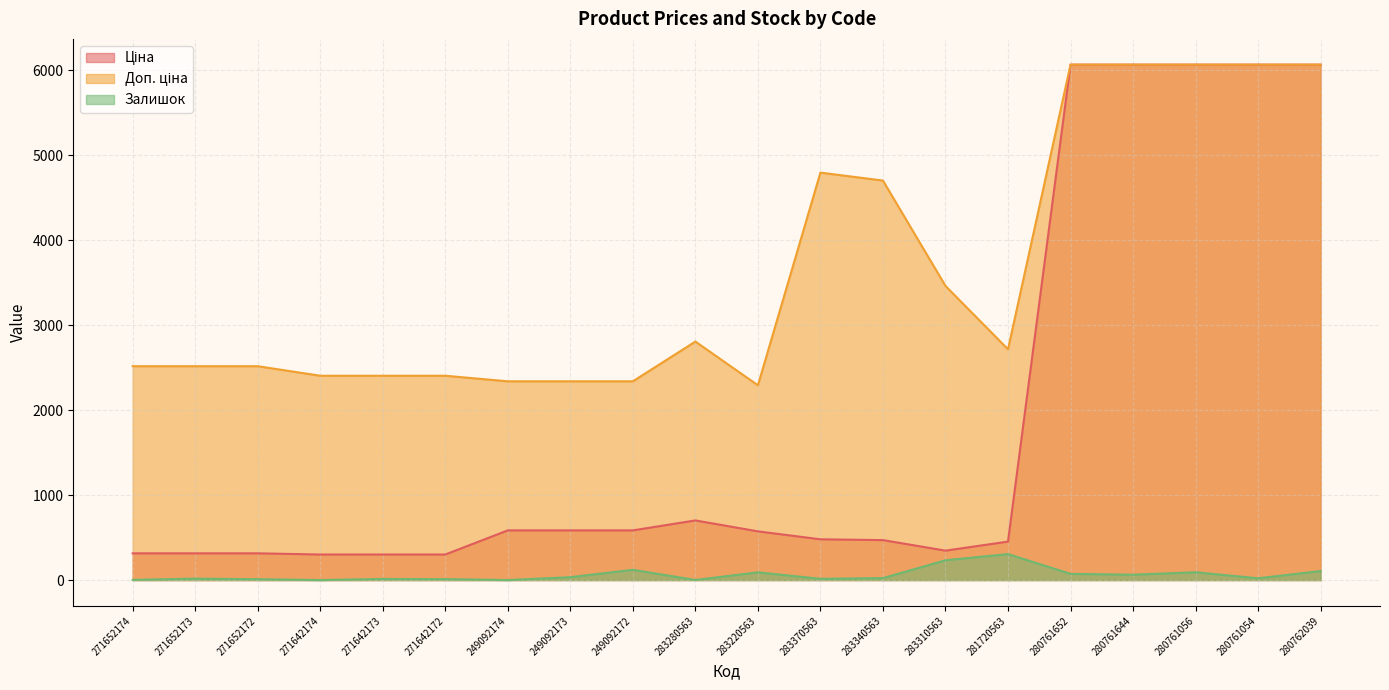

True or false: Ціна and Доп. ціна intersect in this chart.

False